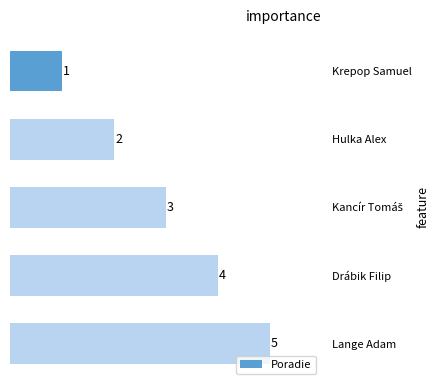

How many distinct data groups are displayed?

1